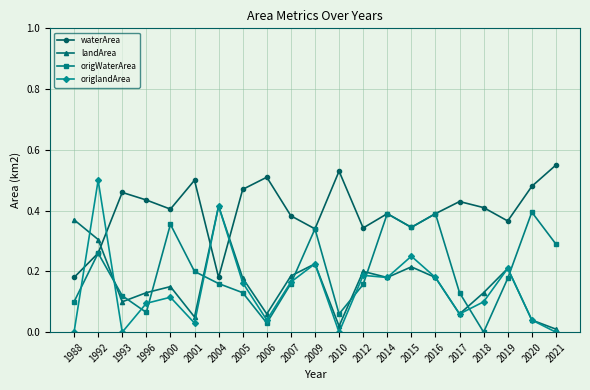

Which series has the largest range (max minus min)?

origlandArea